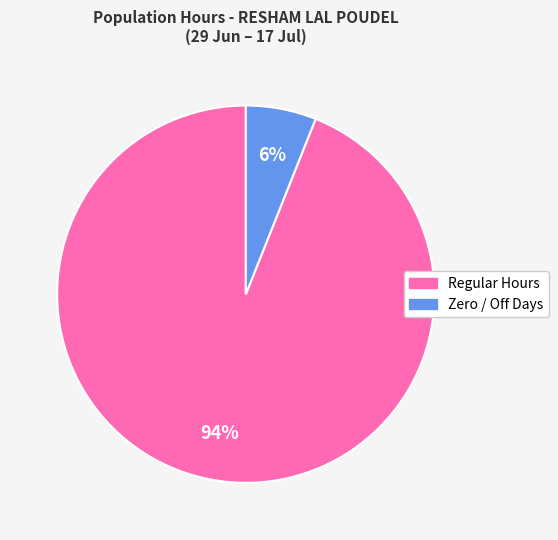

To the nearest percent, what is the average slice percentage?

50%